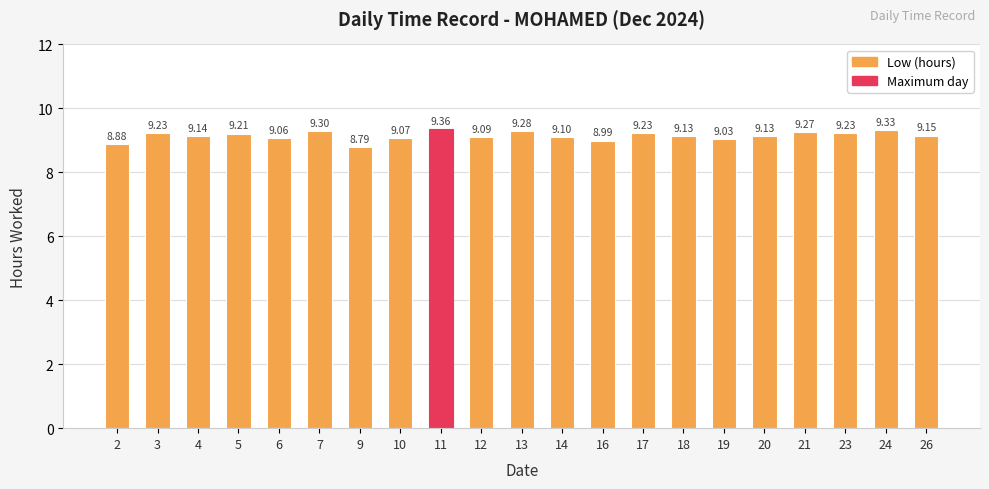

What is the average value?

9.1